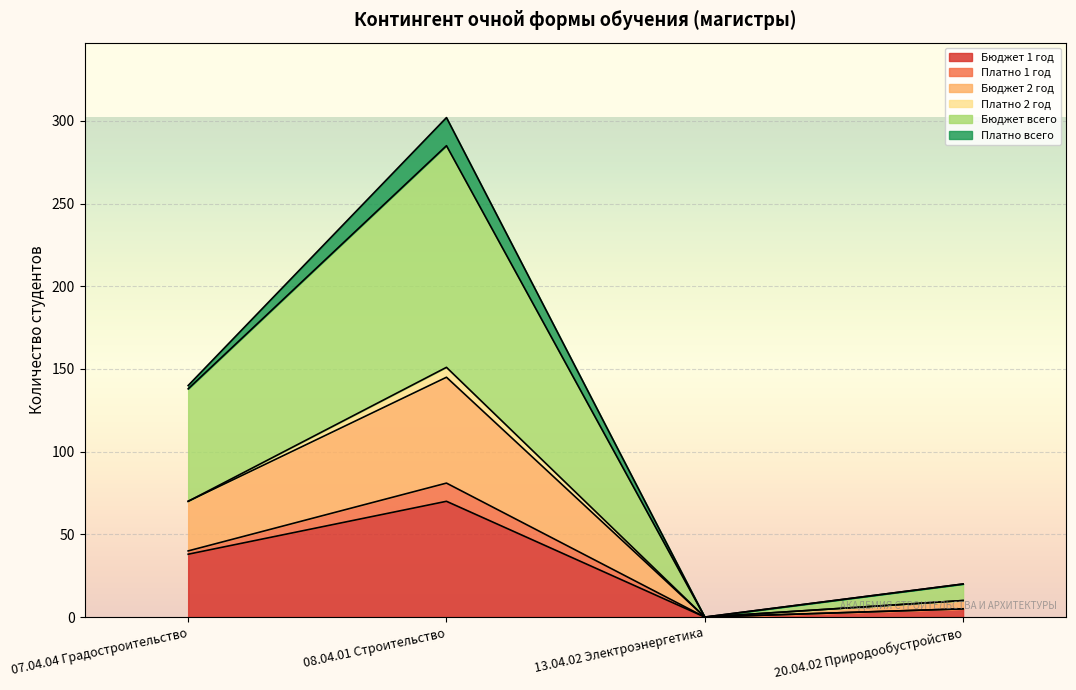

At which label does Бюджет 1 год reach its peak?

08.04.01 Строительство